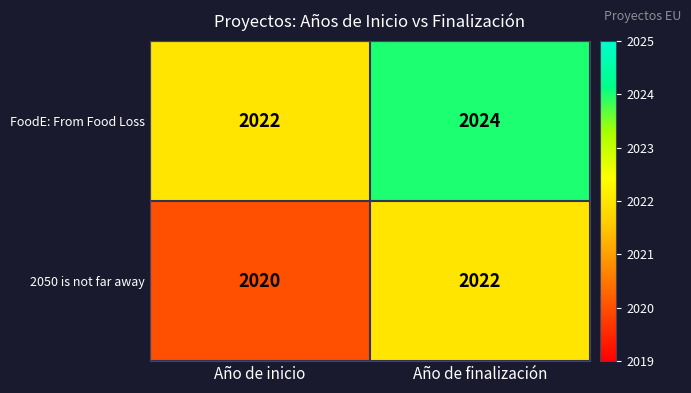

Which label corresponds to the smallest value in the chart?

Año de inicio